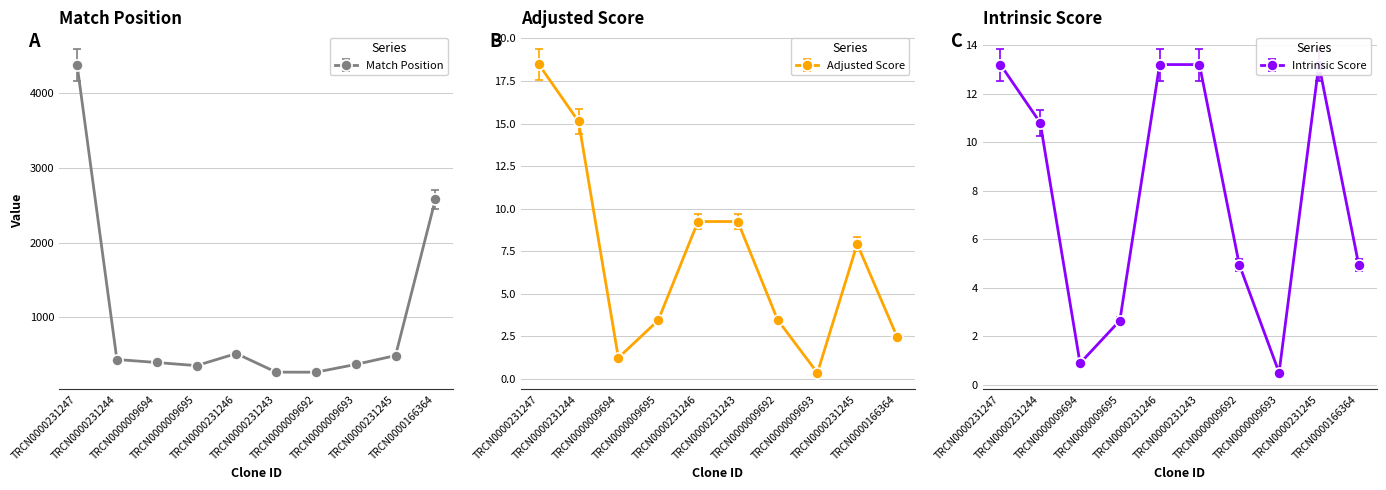

At which label is Match Position closest to 2322?

TRCN0000166364